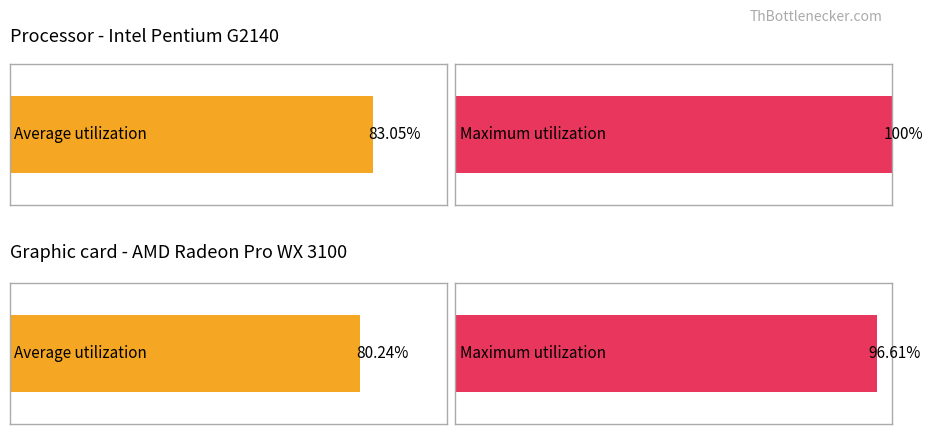

True or false: Maximum utilization has a value of 4.1 at 8.

False